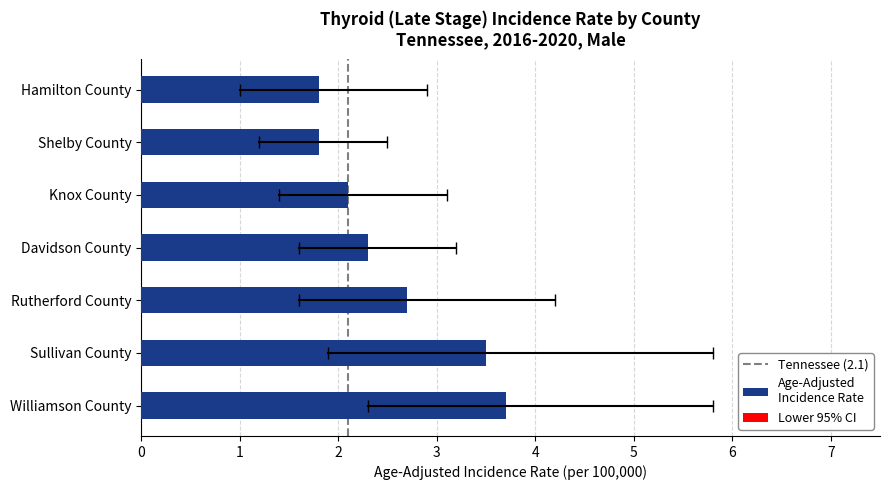

Reading left to right, transcribe all the data shown in this chart.

Age-Adjusted Incidence Rate: Williamson County=3.7	Sullivan County=3.5	Rutherford County=2.7	Davidson County=2.3	Knox County=2.1	Shelby County=1.8	Hamilton County=1.8
Lower 95% CI: Williamson County=2.3	Sullivan County=1.9	Rutherford County=1.6	Davidson County=1.6	Knox County=1.4	Shelby County=1.2	Hamilton County=1.0